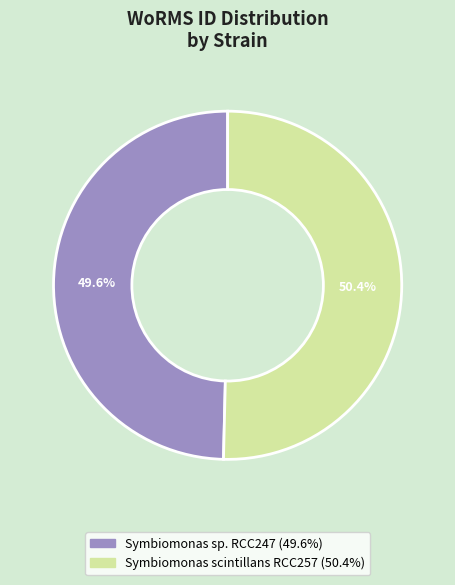

Count the number of slices in the pie.

2